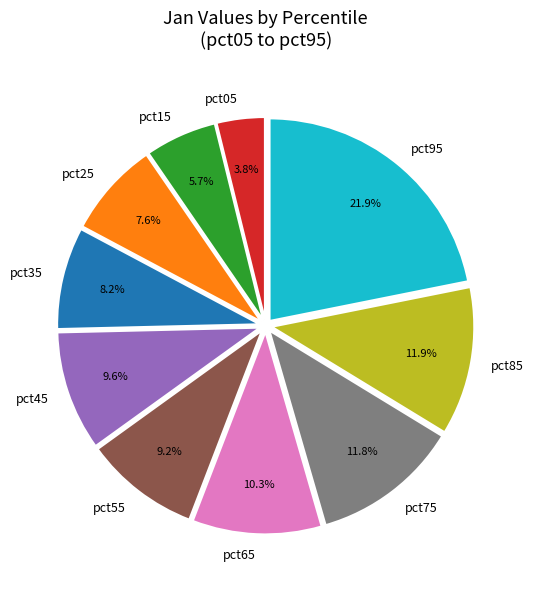

True or false: pct05 accounts for 4% of the total.

True